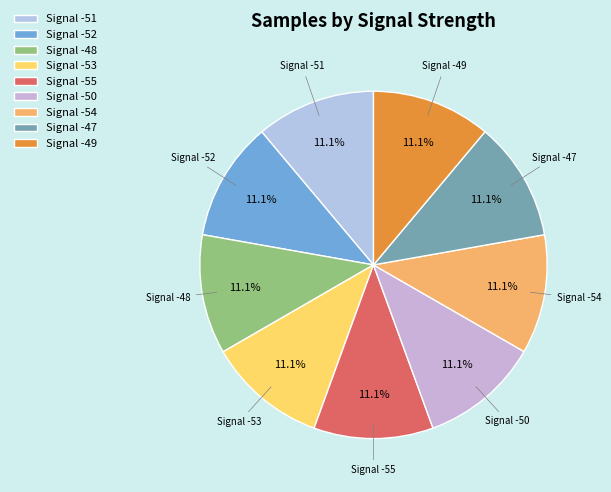

Is there a majority slice in this chart?

No